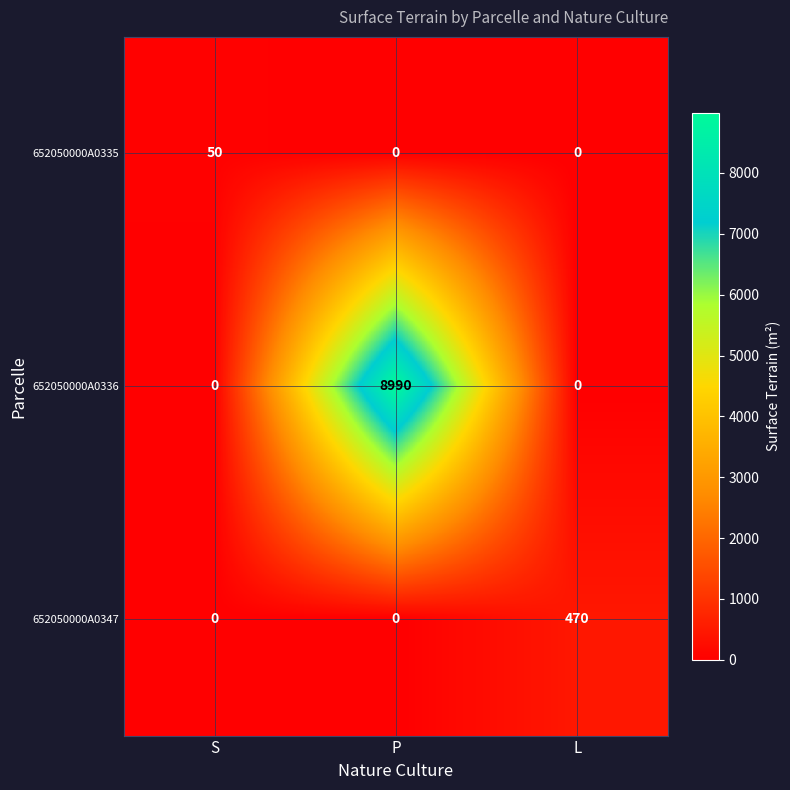

How many categories are shown in the chart?

3